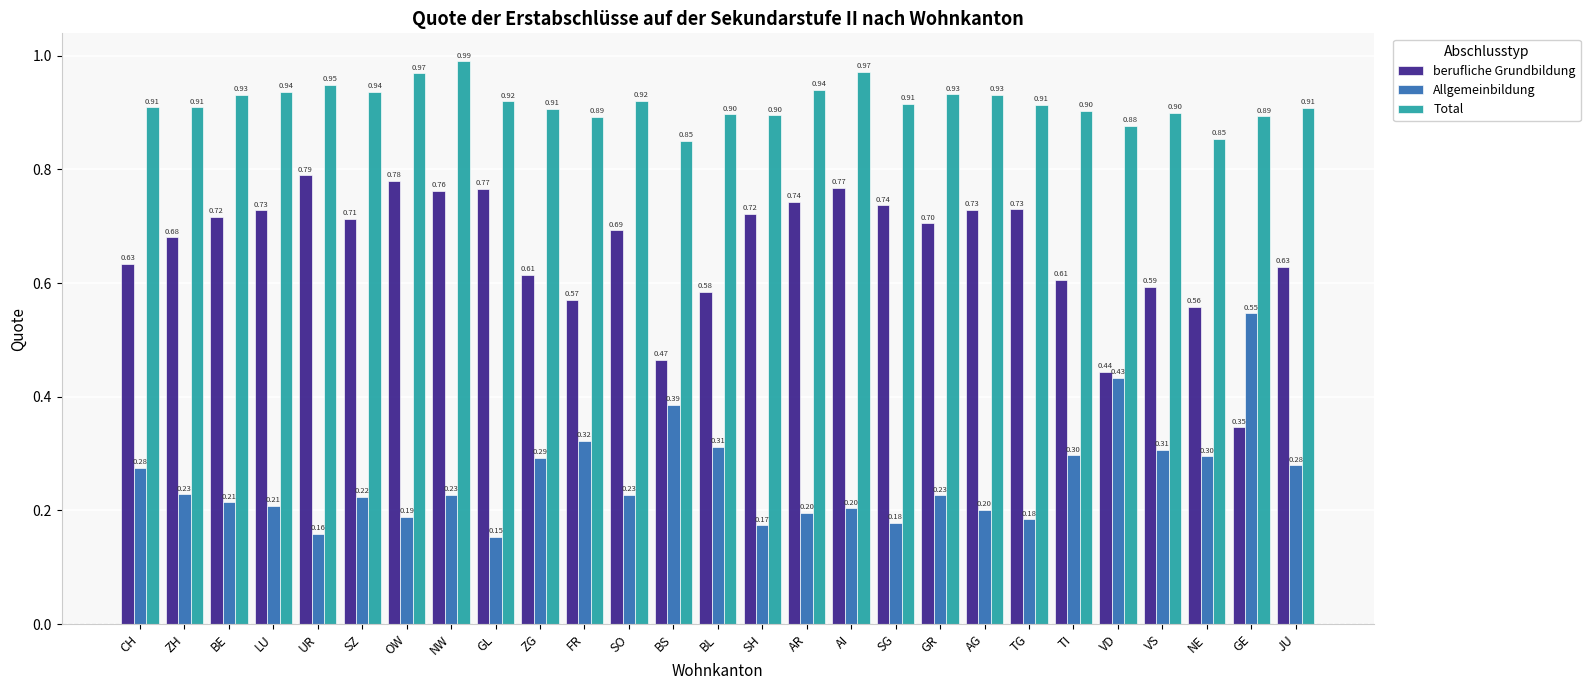

At which label is berufliche Grundbildung closest to 0?

GE